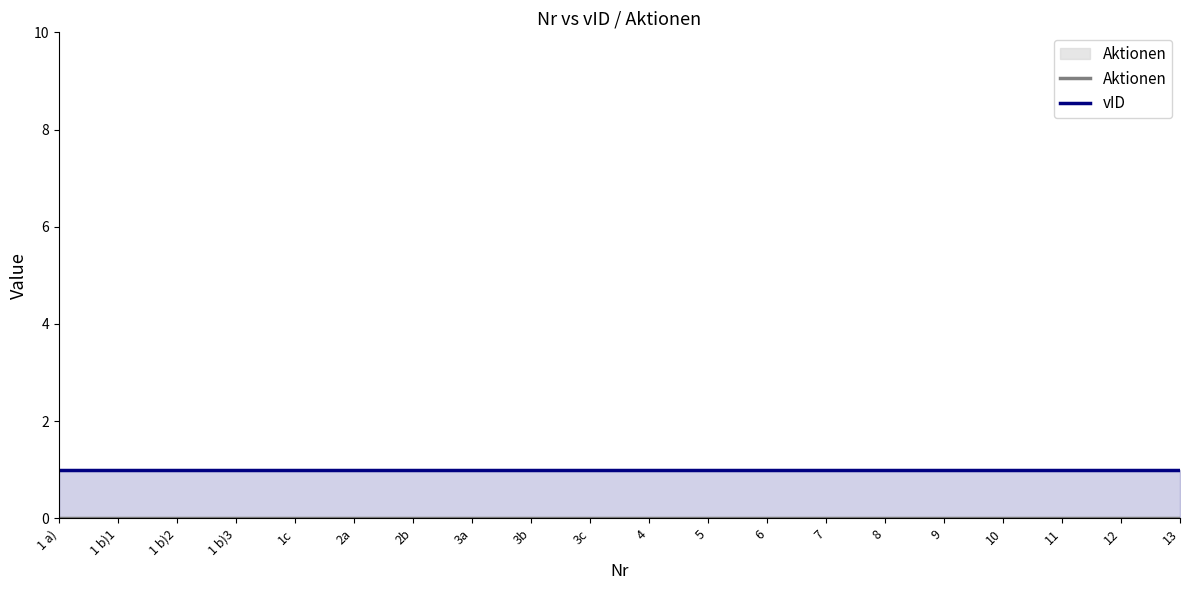

Between 3c and 1 a), which is larger?

3c